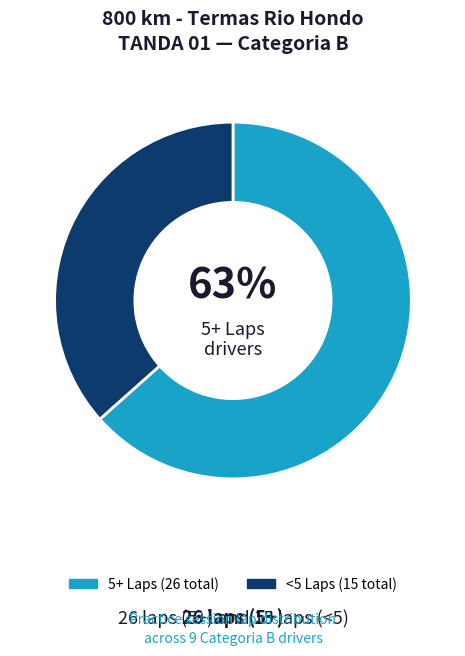

Is there any slice that represents more than half of the pie?

Yes